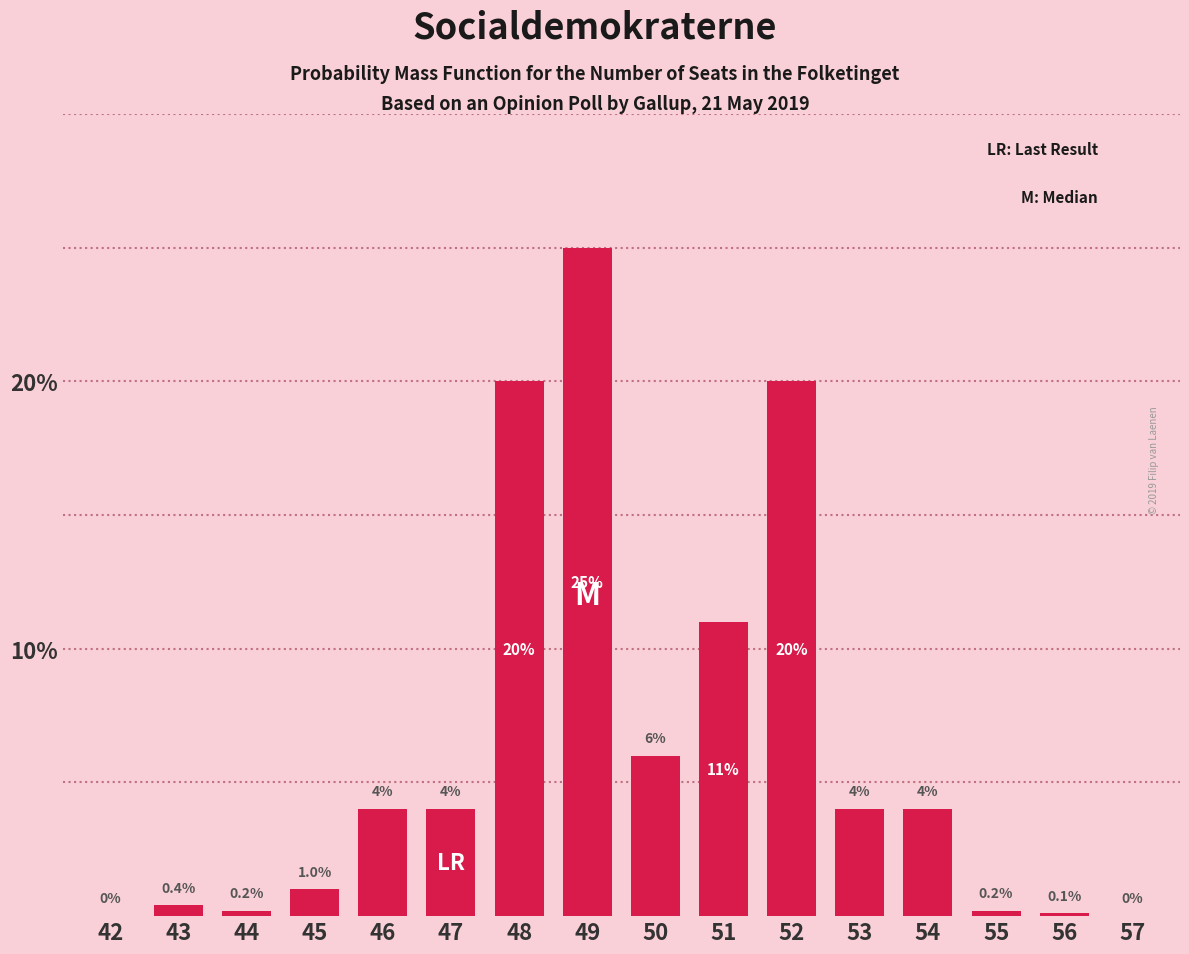

Reading left to right, extract all data points from this chart.

42=0.0	43=0.4	44=0.2	45=1.0	46=4.0	47=4.0	48=20.0	49=25.0	50=6.0	51=11.0	52=20.0	53=4.0	54=4.0	55=0.2	56=0.1	57=0.0